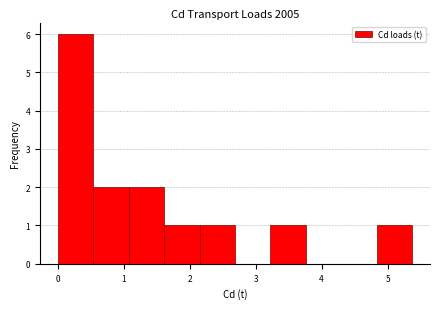

Reading left to right, list every bar in this chart as the range it spans on the x-axis followed by its height. Neither the bar edges nor the heights are printed on the chart, so give them approximately, as read against the axes.

0.0 to 0.5: 6
0.5 to 1.1: 2
1.1 to 1.6: 2
1.6 to 2.1: 1
2.1 to 2.7: 1
2.7 to 3.2: 0
3.2 to 3.8: 1
3.8 to 4.3: 0
4.3 to 4.8: 0
4.8 to 5.4: 1